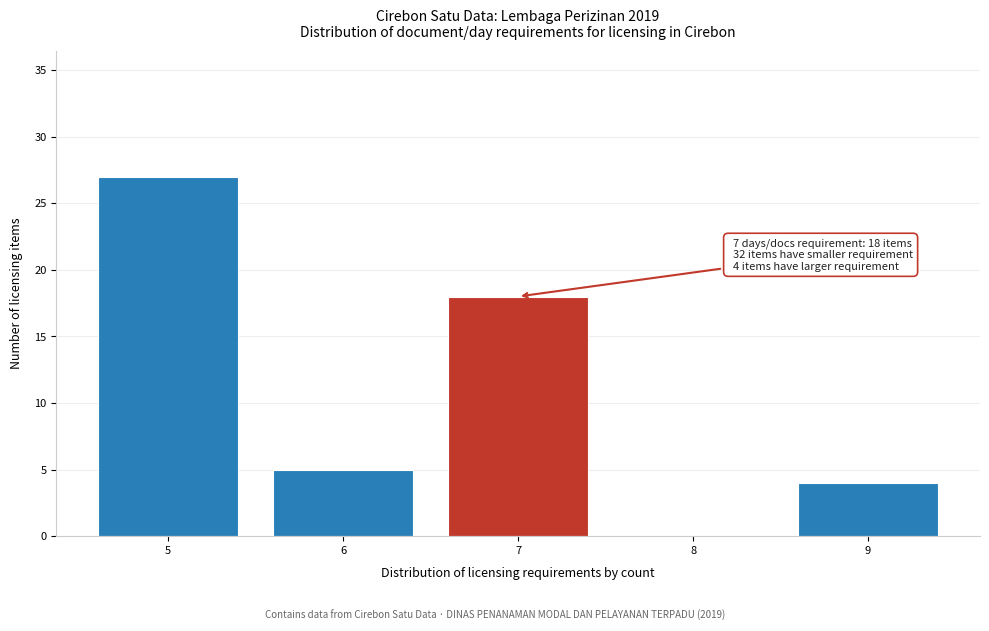

Reading left to right, transcribe all the data shown in this chart.

5=27	6=5	7=18	8=0	9=4